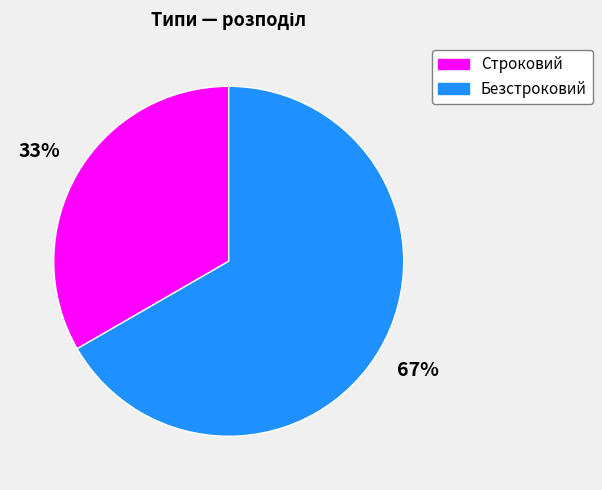

How many slices are in this pie chart?

2